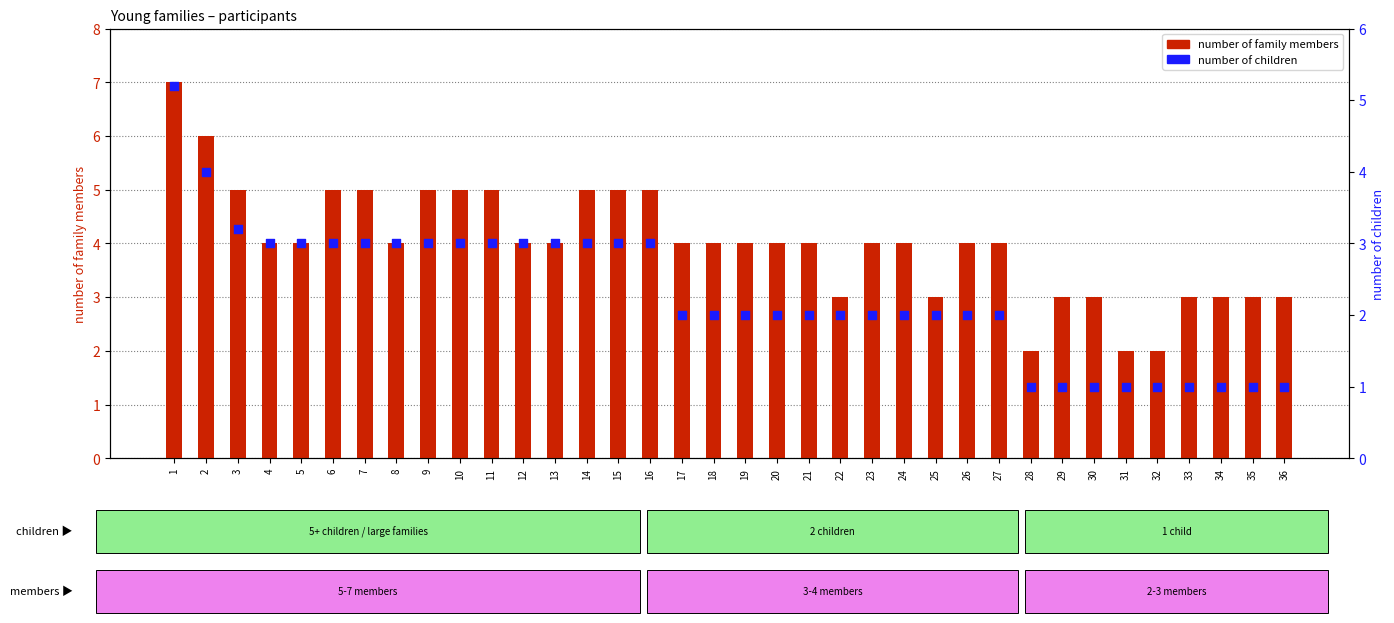

What is the total value across all series at 21?

6.0